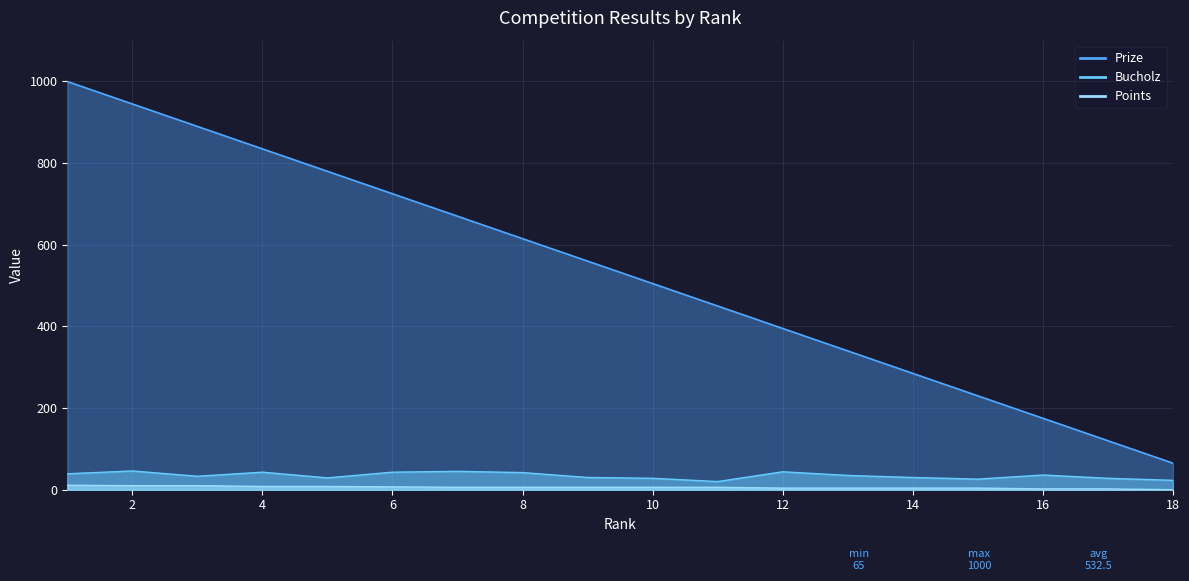

Which category has the lowest value across all series?

18